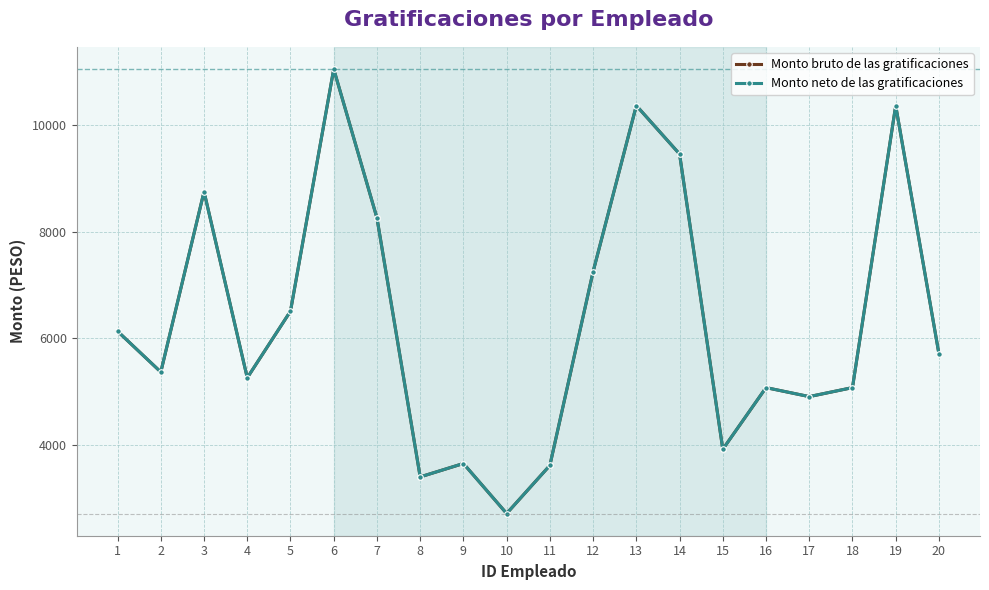

Which series has the largest total across all categories?

Monto bruto de las gratificaciones